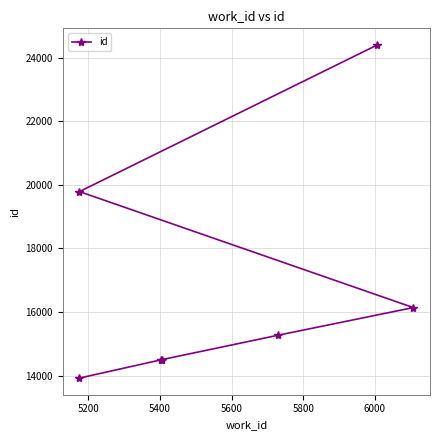

Is this an area chart (filled region under the line)?

No